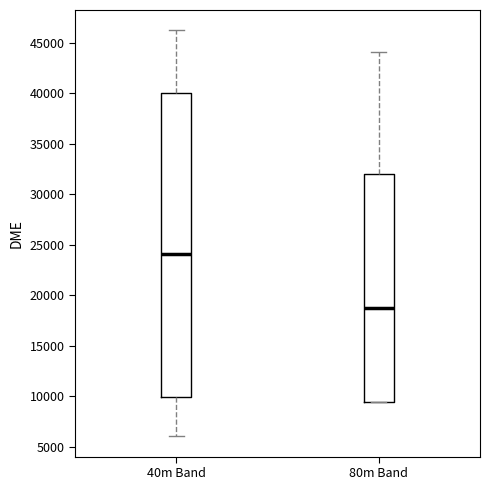

Comparing the boxes themselves (not the whiskers), which one is the tallest?

40m Band